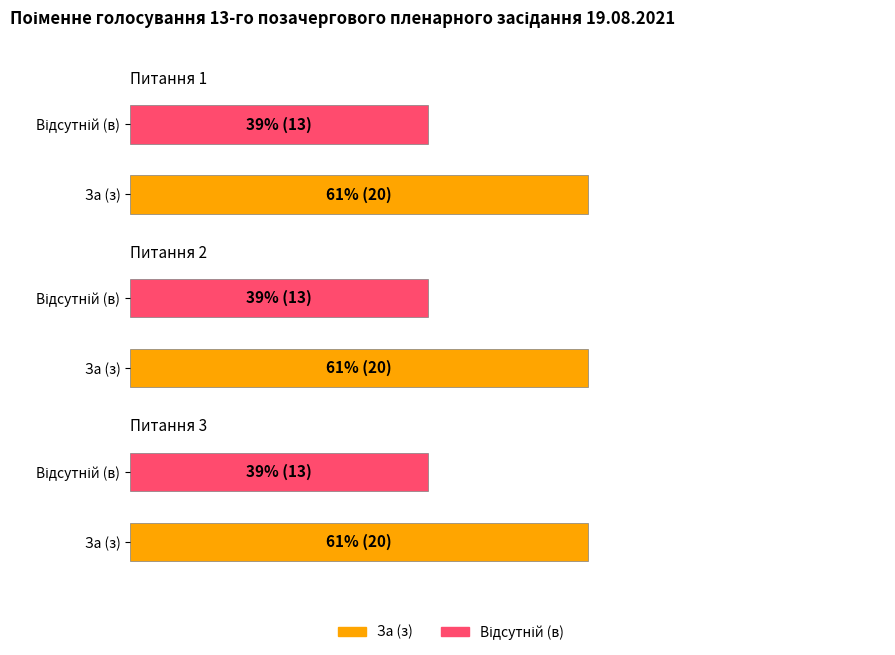

Is it true that Відсутній (в) equals 13 at Питання 2?

True